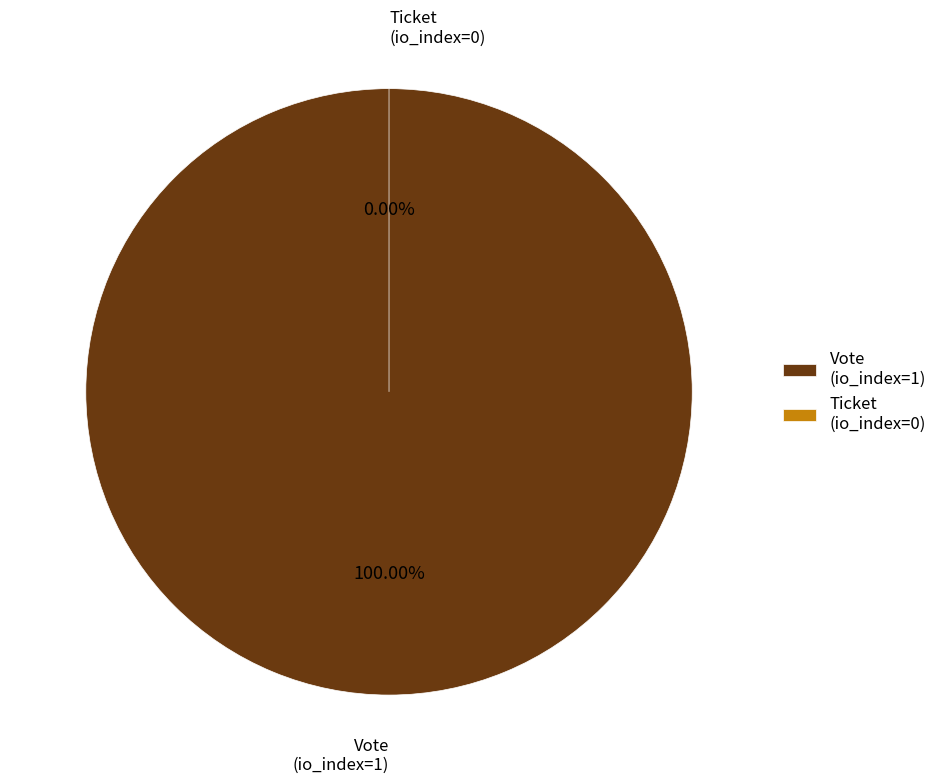

Which category accounts for the majority?

Vote (io_index=1)